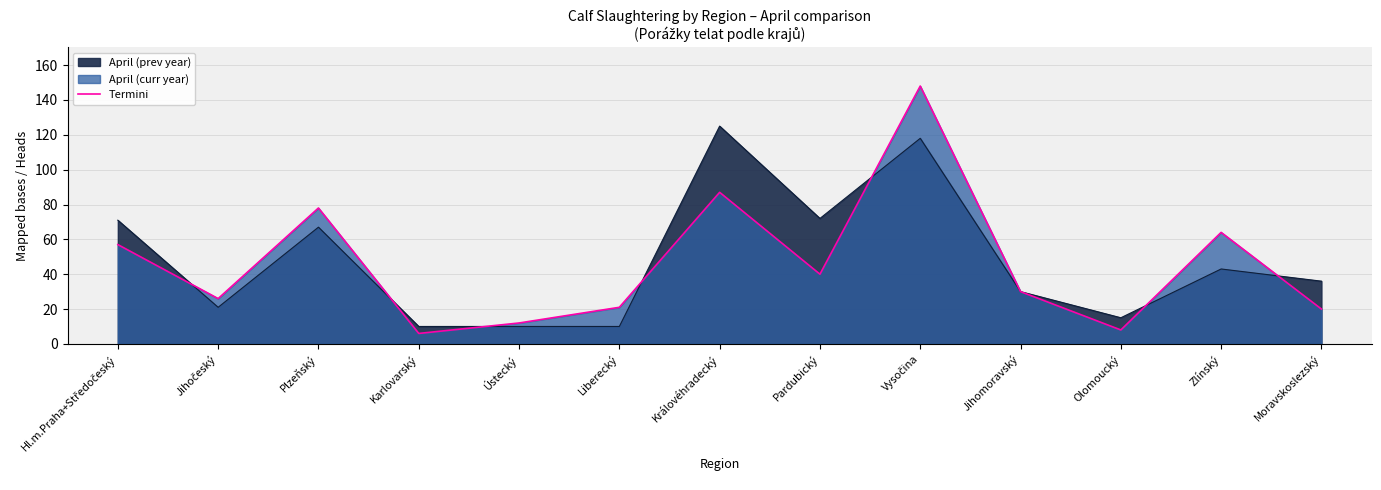

What is the change in value from Vysočina to Jihomoravský?

-118